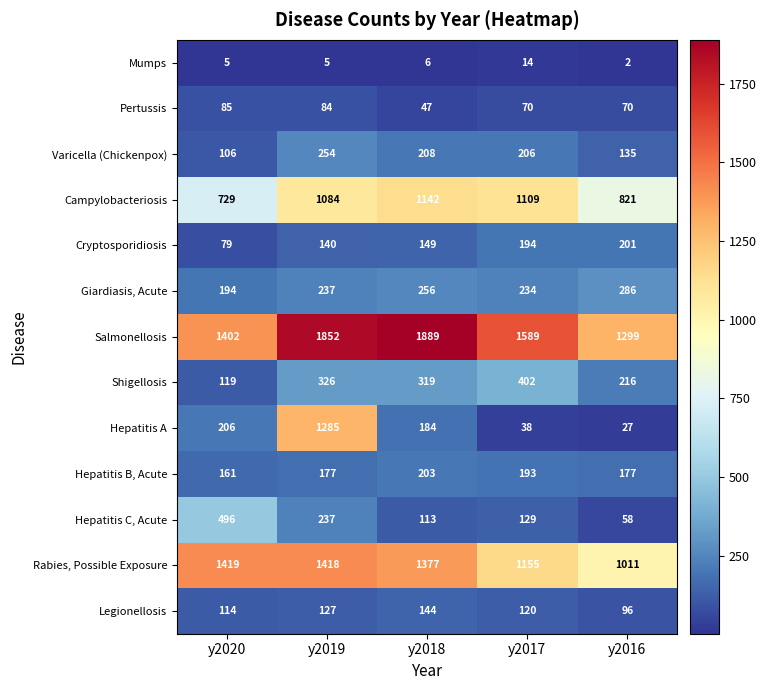

Which series changed the most between y2020 and y2019?

Hepatitis A